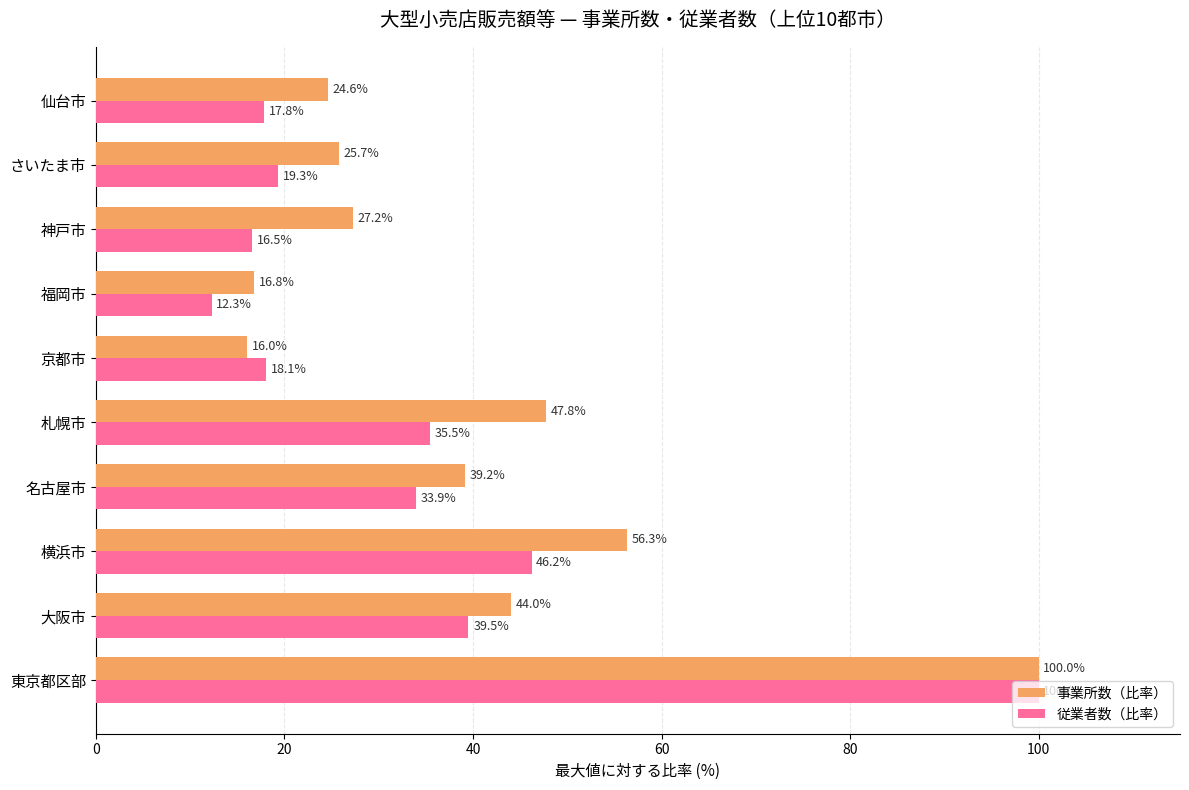

How many values in the 事業所数（比率） series exceed 39?

5